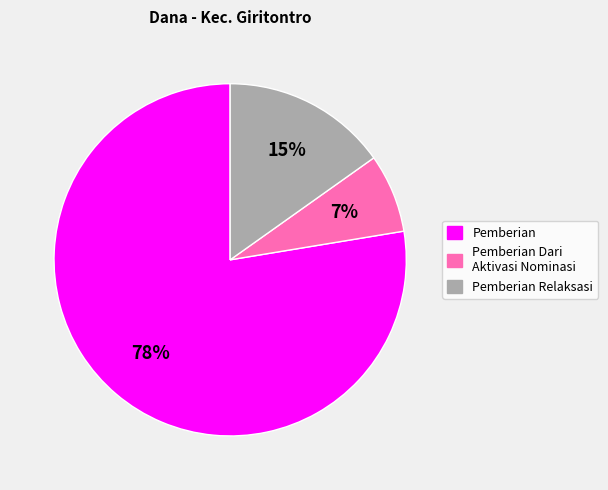

Do Pemberian Dari Aktivasi Nominasi and Pemberian together represent more than half of the pie?

Yes